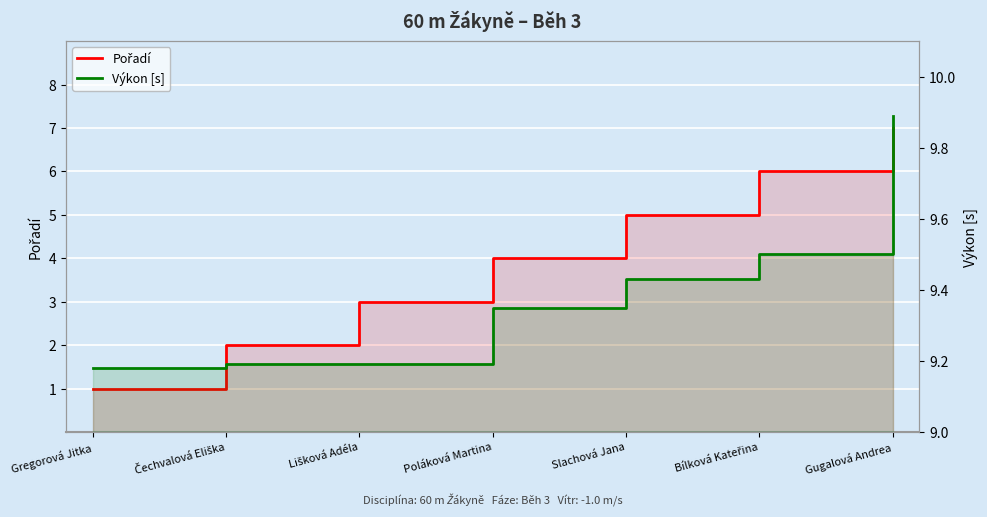

True or false: Výkon [s] and Pořadí intersect in this chart.

False